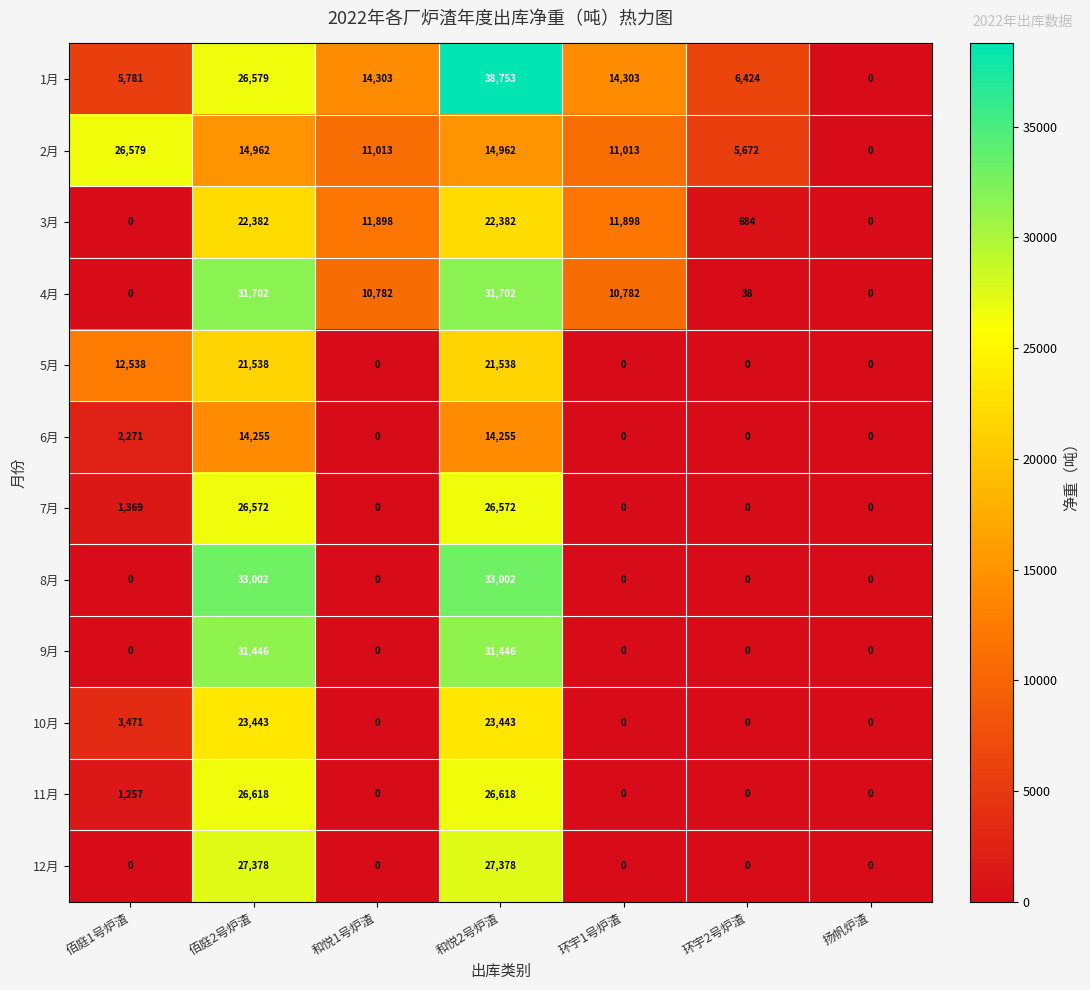

What is the sum of the 10月 values at 佰庭1号炉渣 and 扬帆炉渣?

3471